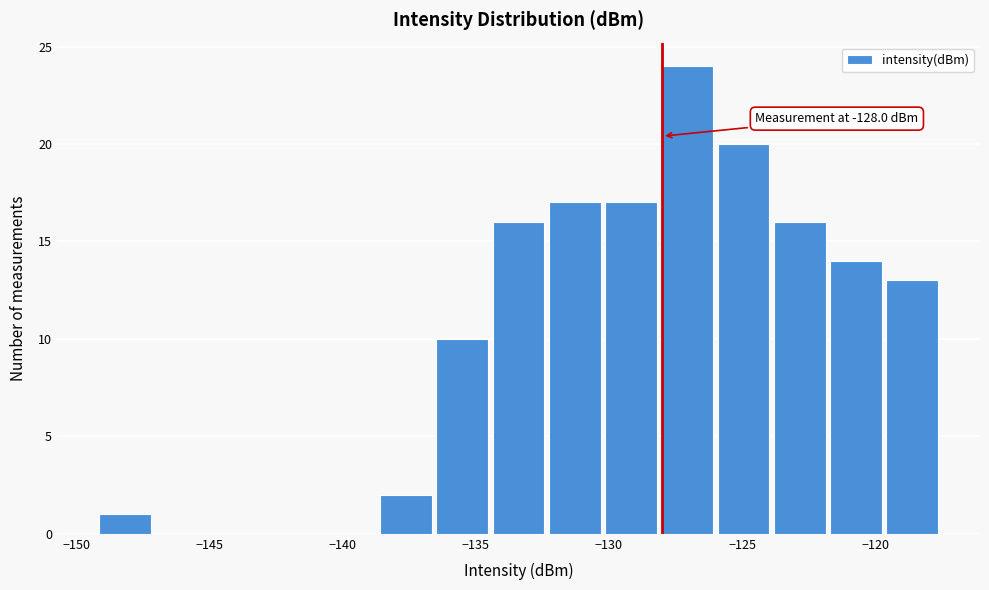

Over which range of the x-axis is the bar tallest?

-128.0 to -126.0